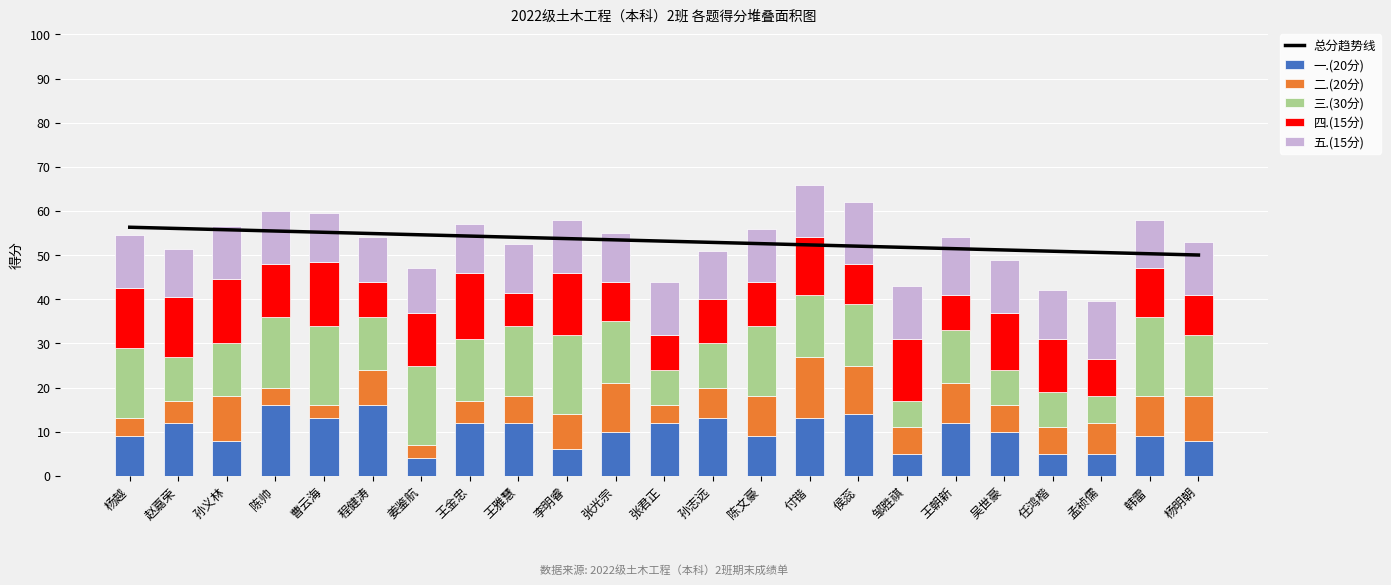

Reading left to right, extract all data points from this chart.

总分趋势线: 56.3	56.0	55.7	55.5	55.2	54.9	54.6	54.3	54.0	53.7	53.5	53.2	52.9	52.6	52.3	52.0	51.7	51.5	51.2	50.9	50.6	50.3	50.0
一.(20分): 9.0	12.0	8.0	16.0	13.0	16.0	4.0	12.0	12.0	6.0	10.0	12.0	13.0	9.0	13.0	14.0	5.0	12.0	10.0	5.0	5.0	9.0	8.0
二.(20分): 4.0	5.0	10.0	4.0	3.0	8.0	3.0	5.0	6.0	8.0	11.0	4.0	7.0	9.0	14.0	11.0	6.0	9.0	6.0	6.0	7.0	9.0	10.0
三.(30分): 16.0	10.0	12.0	16.0	18.0	12.0	18.0	14.0	16.0	18.0	14.0	8.0	10.0	16.0	14.0	14.0	6.0	12.0	8.0	8.0	6.0	18.0	14.0
四.(15分): 13.5	13.5	14.5	12.0	14.5	8.0	12.0	15.0	7.5	14.0	9.0	8.0	10.0	10.0	13.0	9.0	14.0	8.0	13.0	12.0	8.5	11.0	9.0
五.(15分): 12.0	11.0	12.0	12.0	11.0	10.0	10.0	11.0	11.0	12.0	11.0	12.0	11.0	12.0	12.0	14.0	12.0	13.0	12.0	11.0	13.0	11.0	12.0